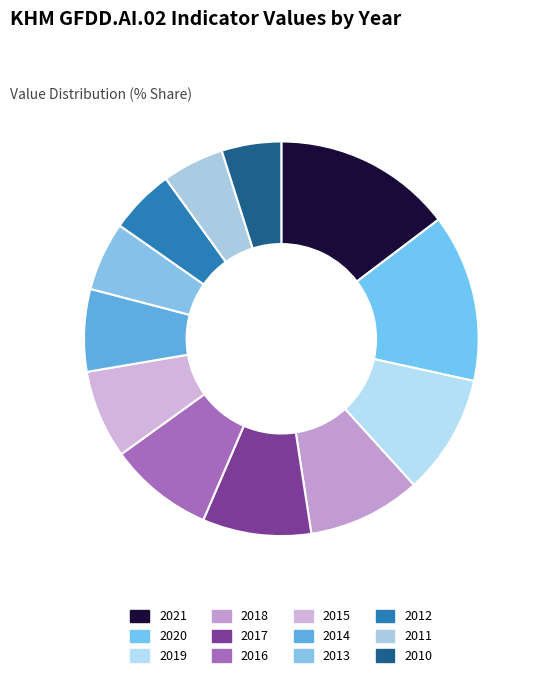

To the nearest percent, what is the combined percentage of 2020 and 2015?

21%